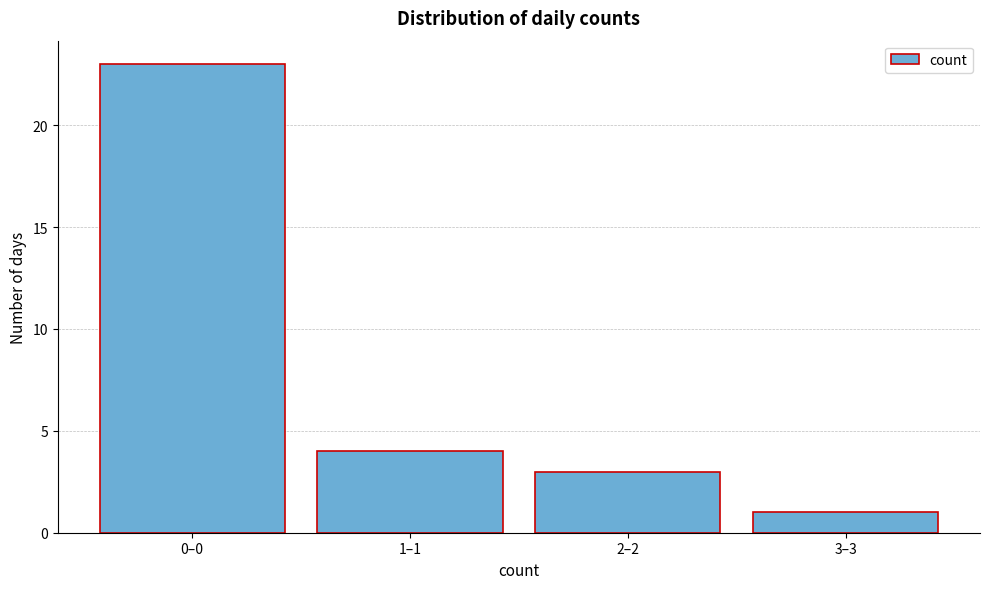

Reading left to right, transcribe all the data shown in this chart.

0–0=23	1–1=4	2–2=3	3–3=1